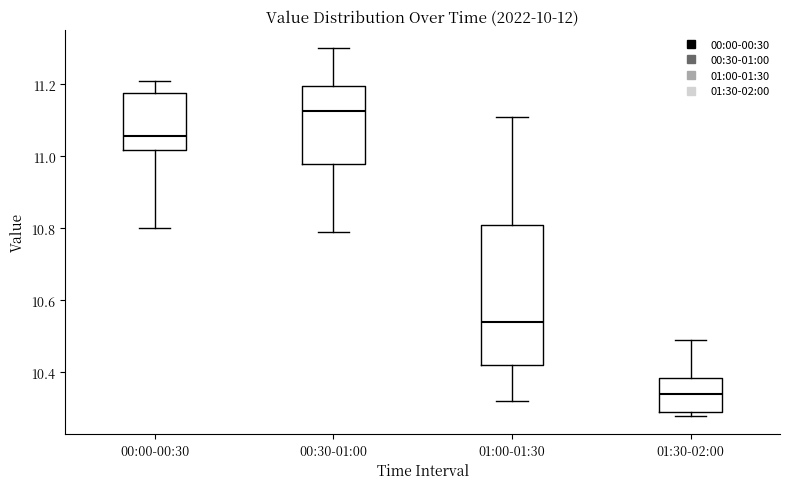

Which box is the tallest, from its lower edge to its upper edge?

01:00-01:30